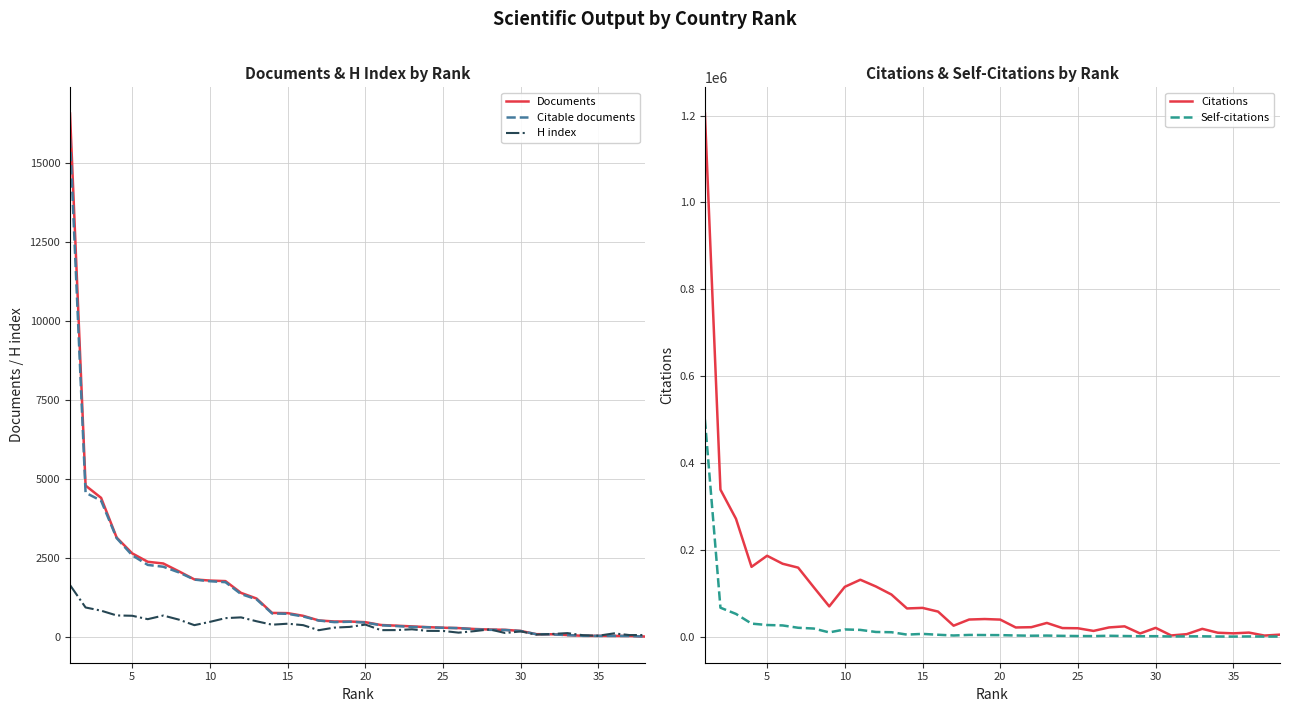

What is the highest value of the Self-citations series?

499626